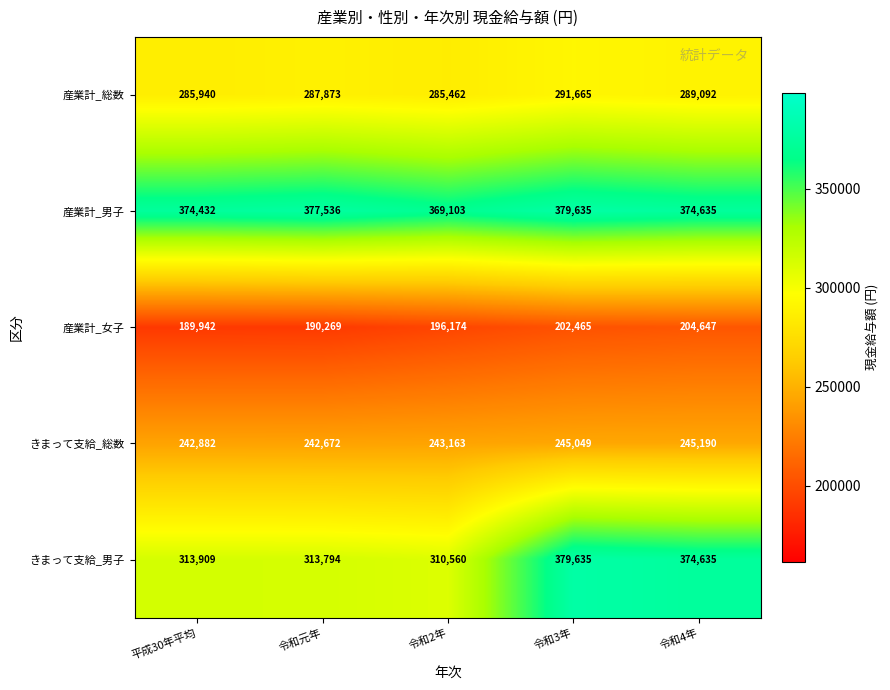

Count the number of data series in this chart.

5